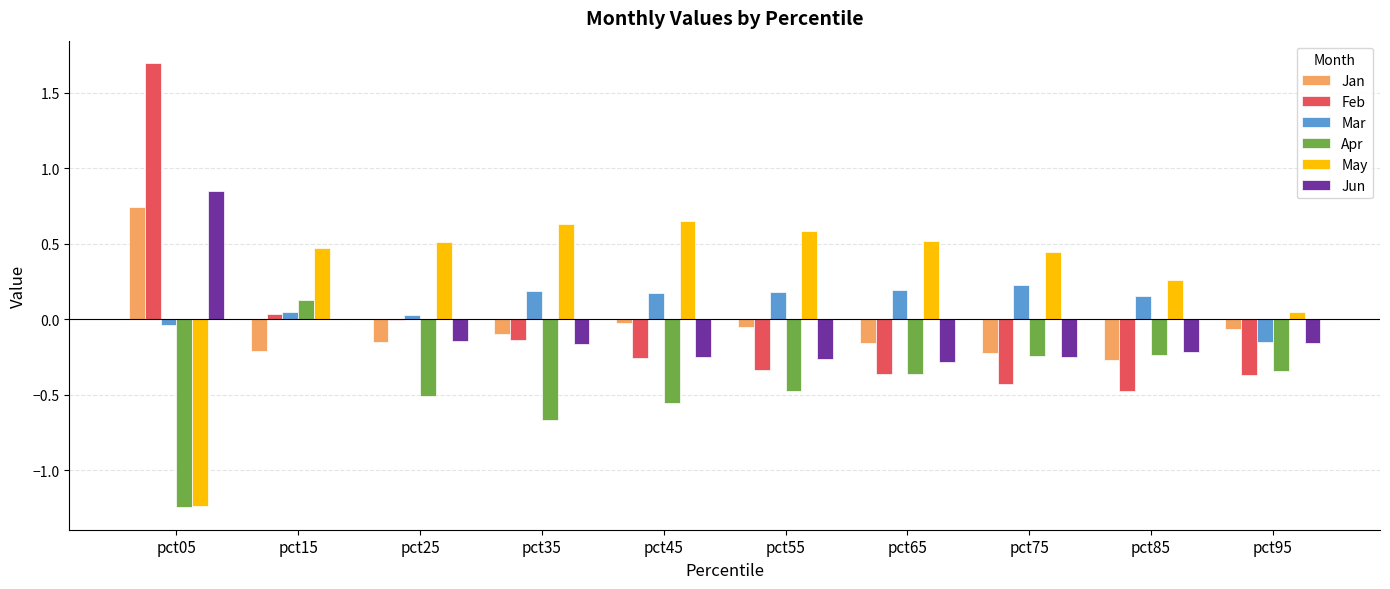

What is the maximum value shown in the chart?

1.7